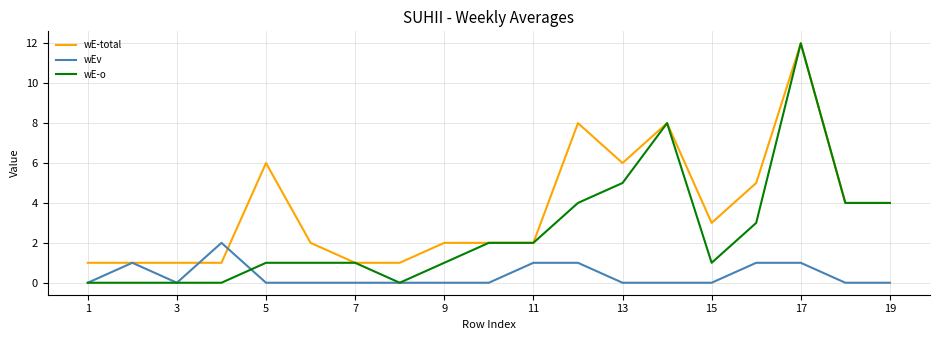

What is the average value of the wE-o series?

3